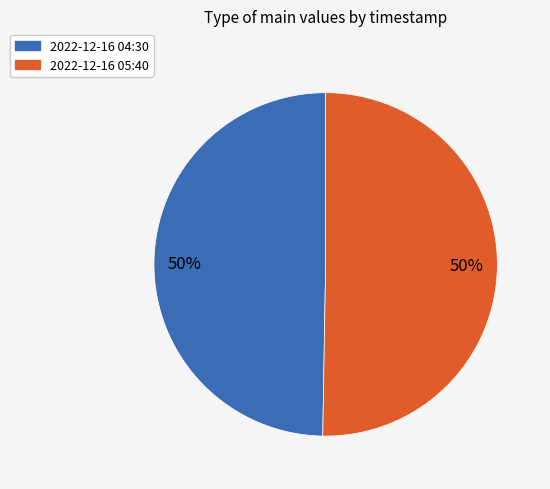

To the nearest percent, what is the average slice percentage?

50%